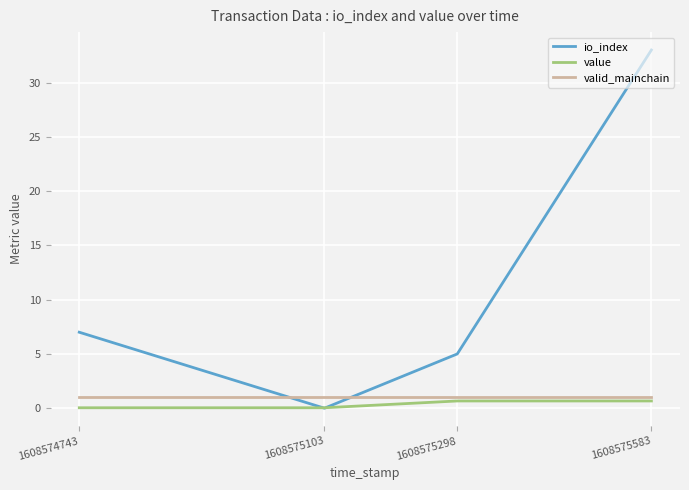

Which series has the largest total across all categories?

io_index